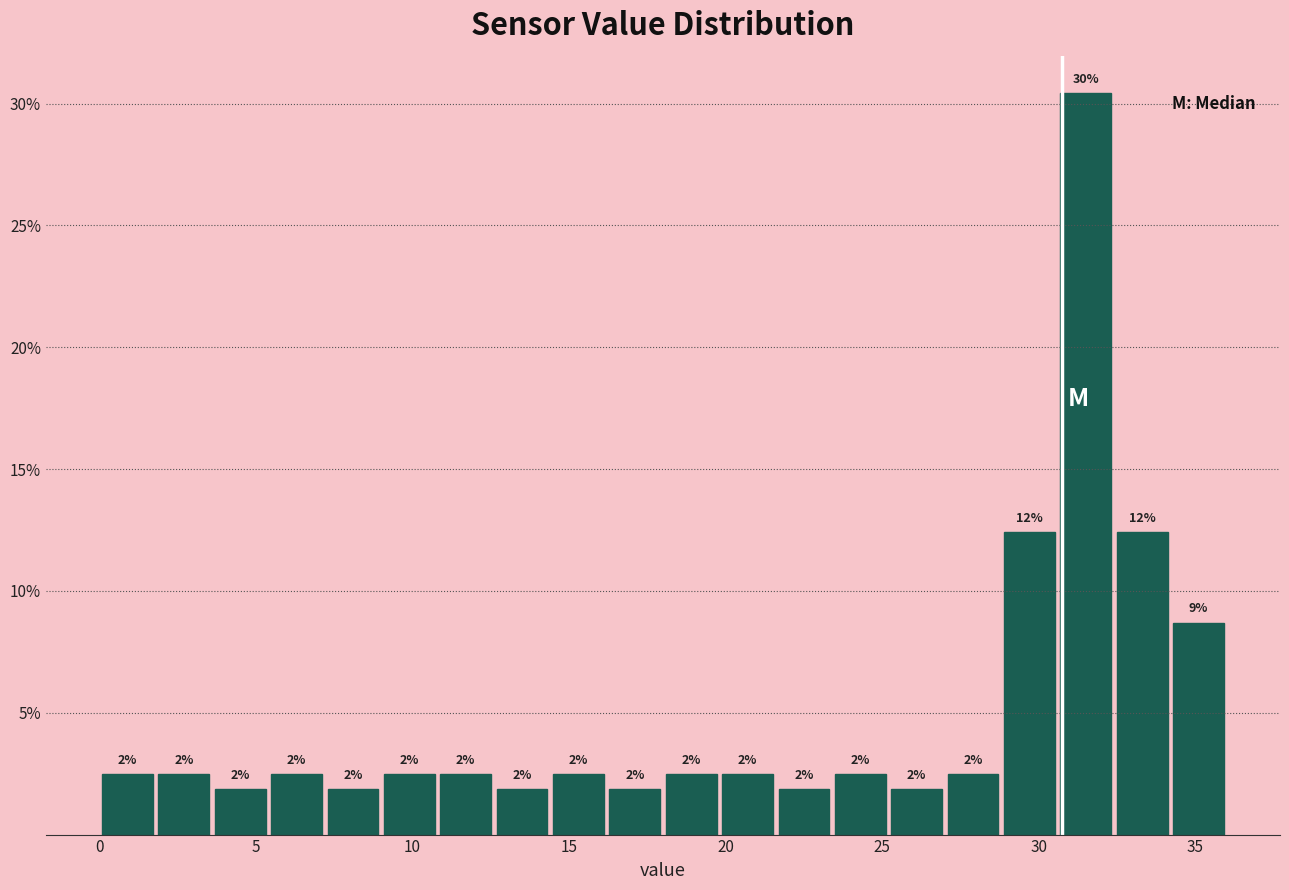

Around what value on the x-axis is the tallest bar? Give the approximate position of its centre, as read against the axis.

31.5